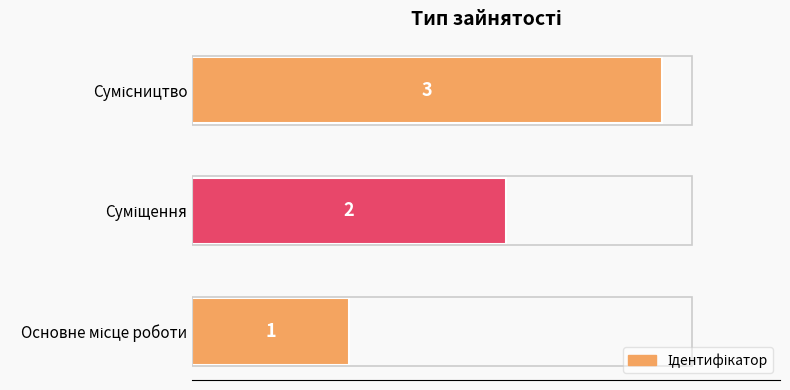

How many series are shown in this chart?

1